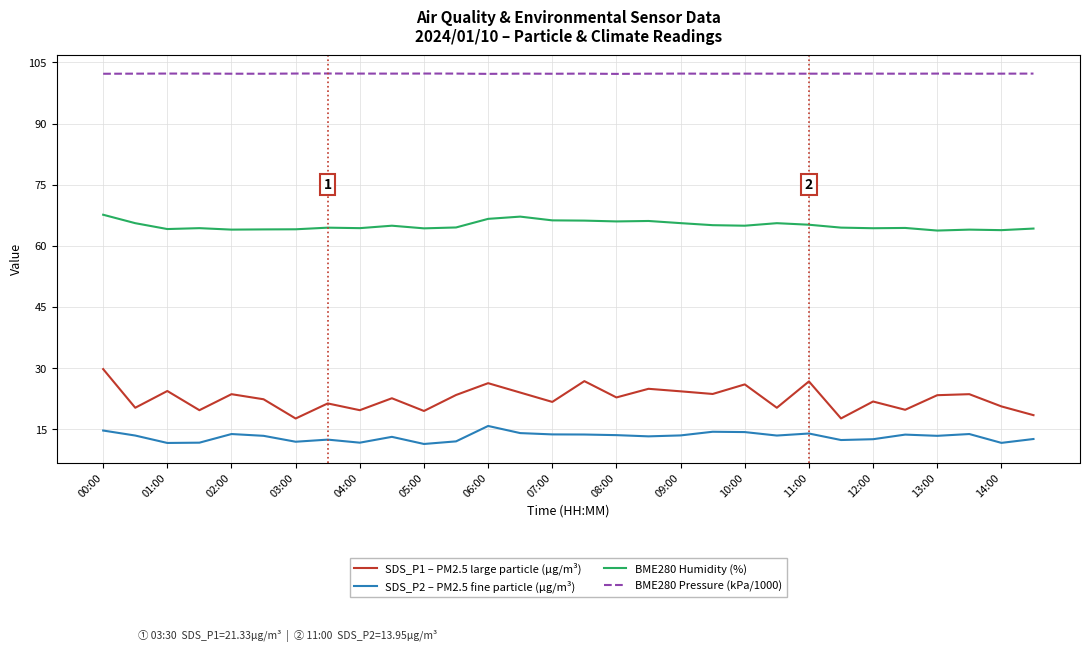

How many distinct data groups are displayed?

4